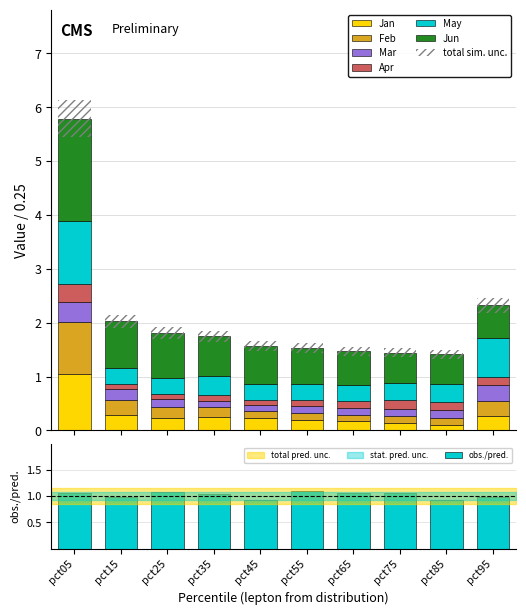

Which category has the highest value across all series?

pct05